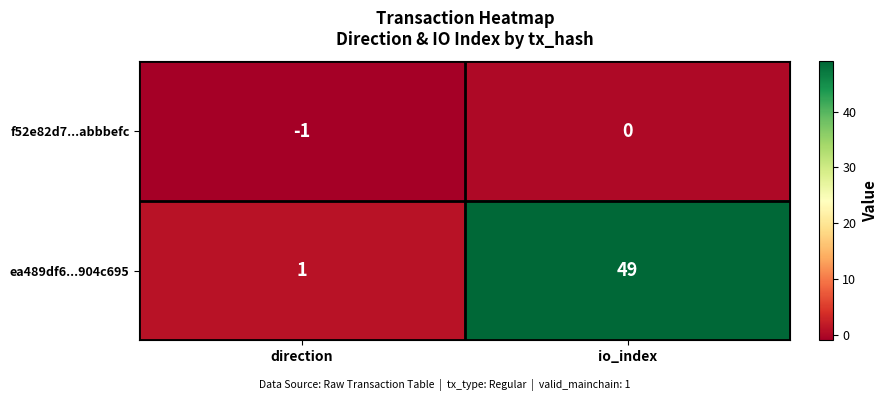

What is the smallest value displayed?

-1